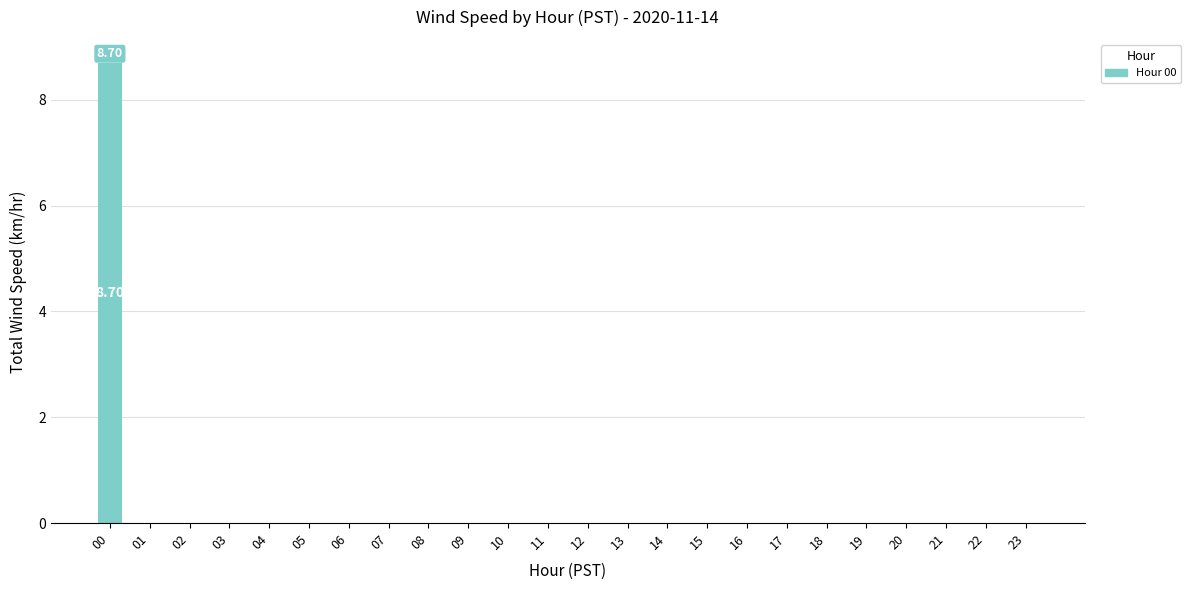

Are the bars horizontal?

No